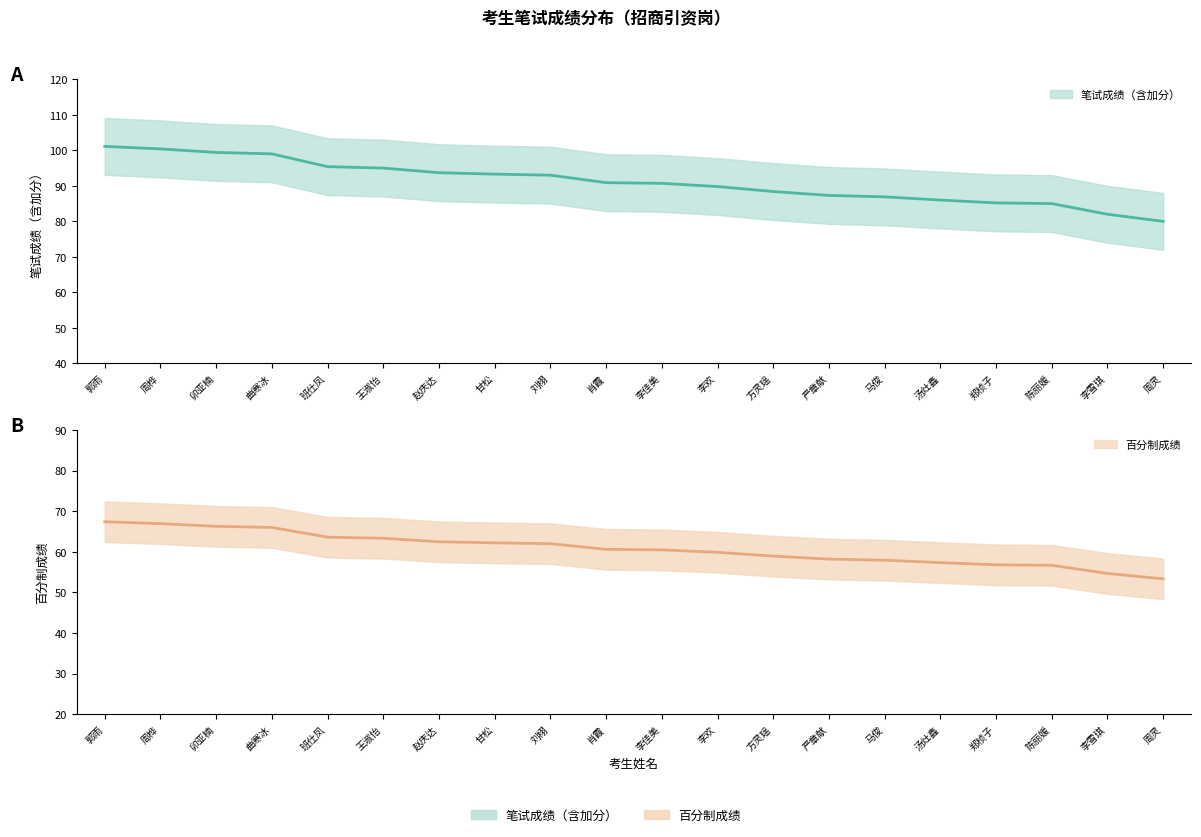

Which series has the largest range (max minus min)?

笔试成绩（含加分）